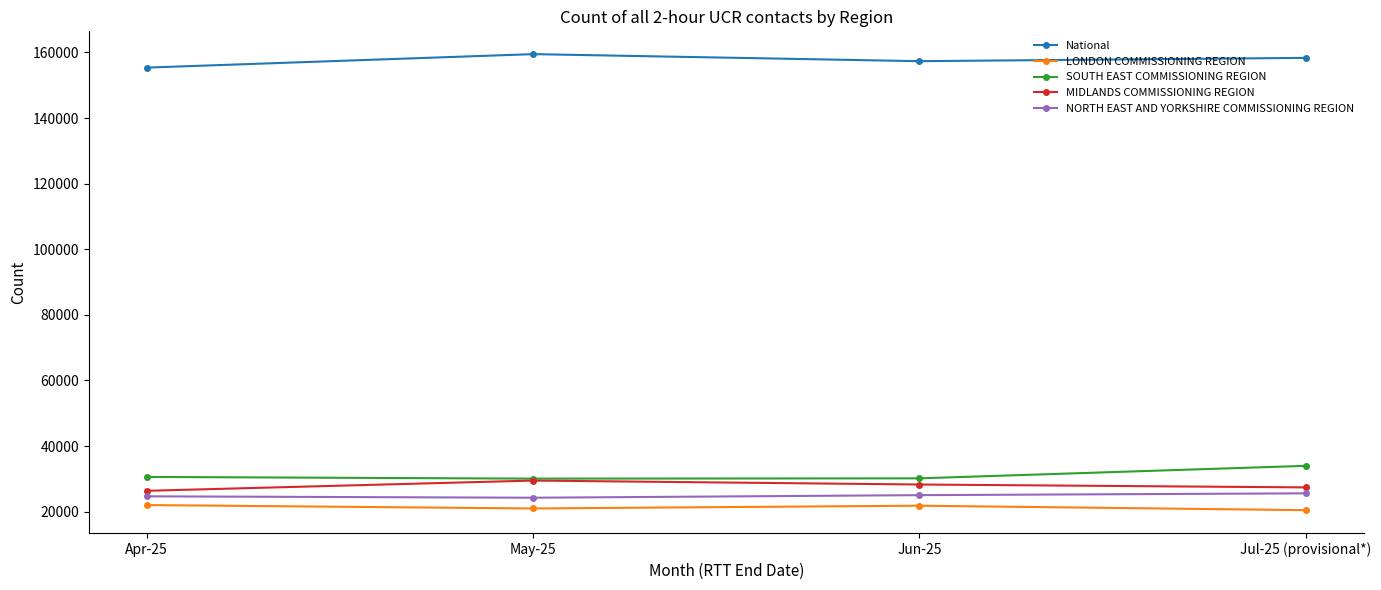

What is the label of the 4th point from the right?

Apr-25